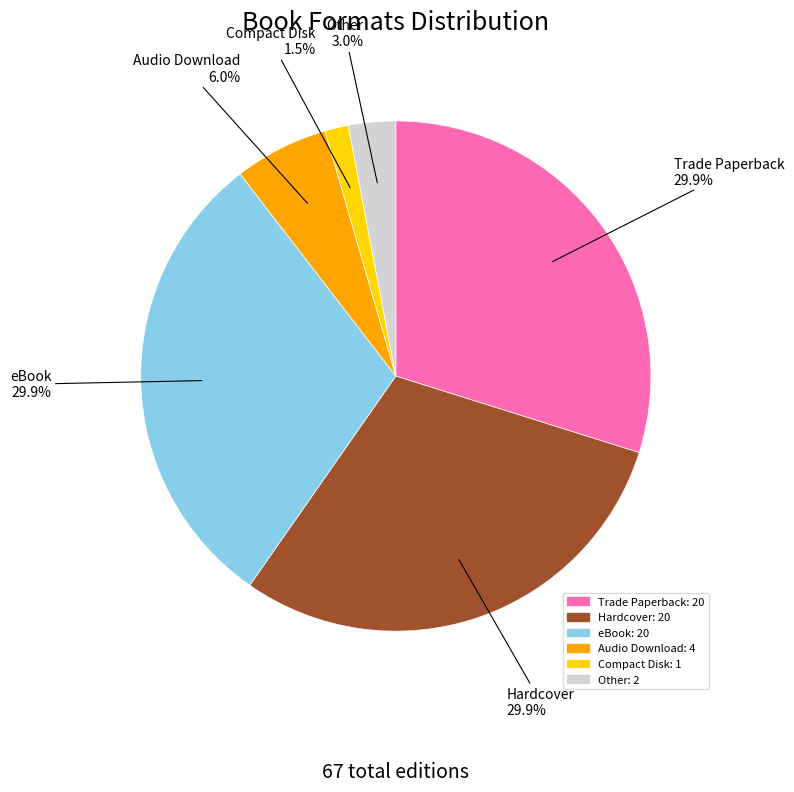

Count the number of slices in the pie.

6